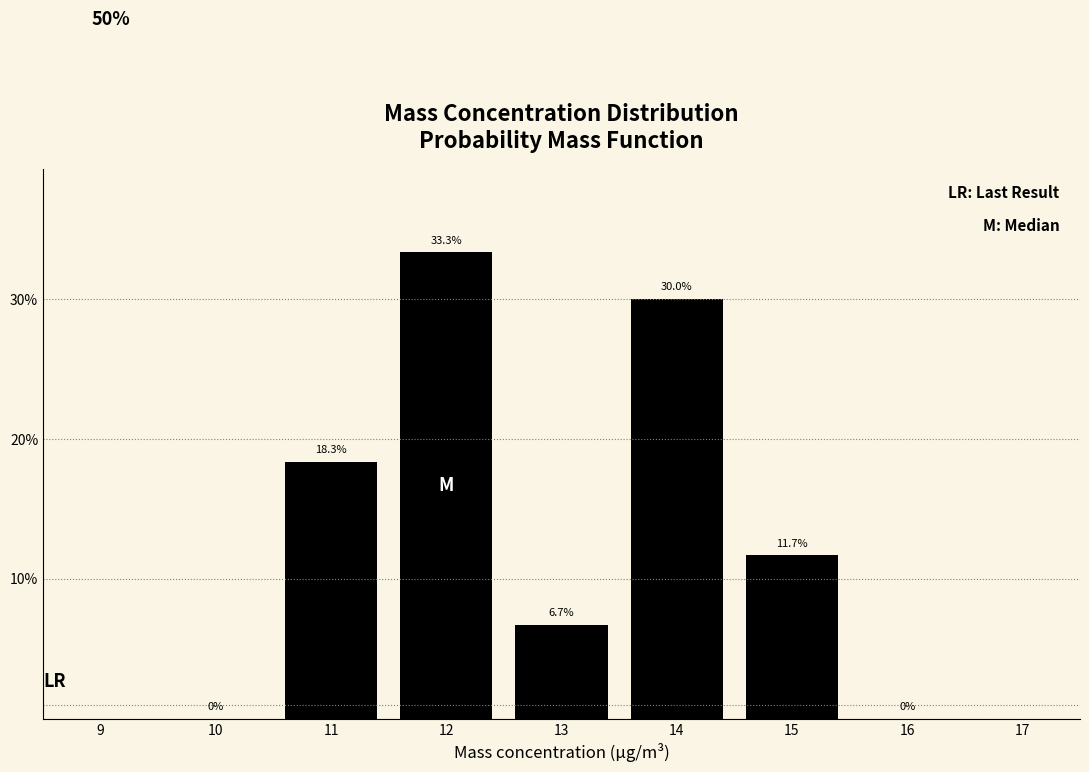

Which range on the x-axis has the tallest bar?

11.5 to 12.5